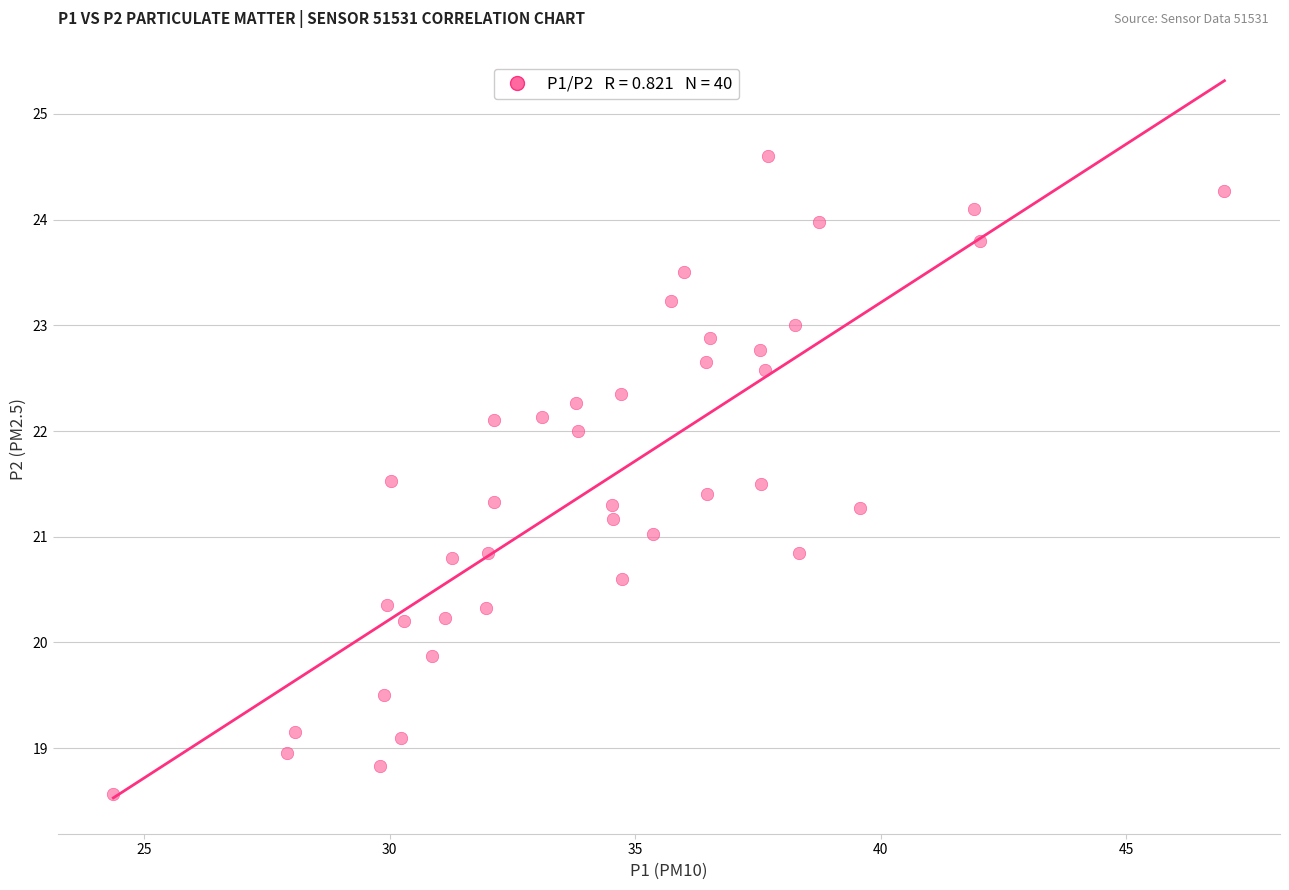

What is the range of Y values (max minus min)?

6.0